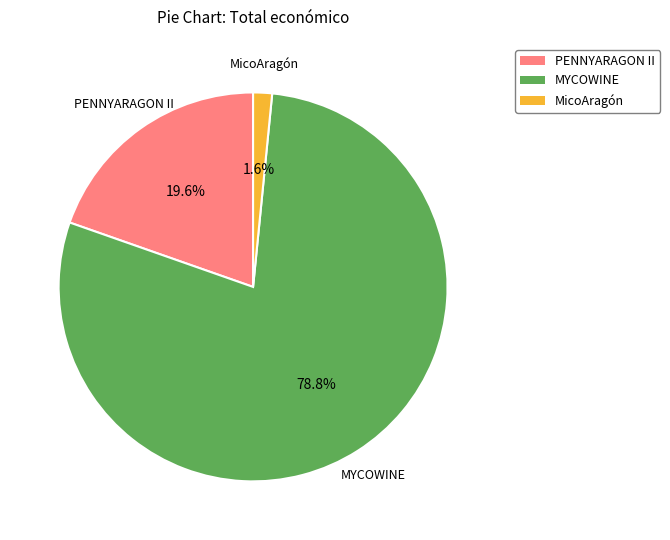

Which has a higher value, MYCOWINE or PENNYARAGON II?

MYCOWINE